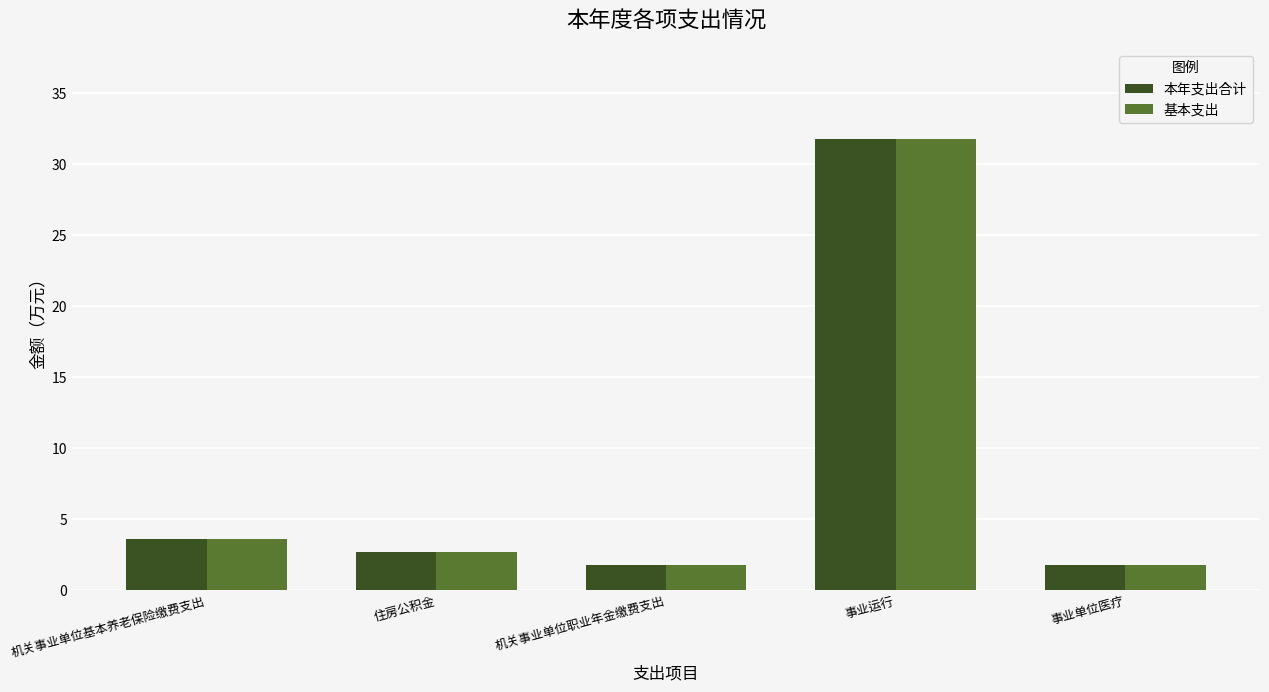

Reading left to right, transcribe all the data shown in this chart.

本年支出合计: 机关事业单位基本养老保险缴费支出=3.6	住房公积金=2.7	机关事业单位职业年金缴费支出=1.8	事业运行=31.8	事业单位医疗=1.8
基本支出: 机关事业单位基本养老保险缴费支出=3.6	住房公积金=2.7	机关事业单位职业年金缴费支出=1.8	事业运行=31.8	事业单位医疗=1.8